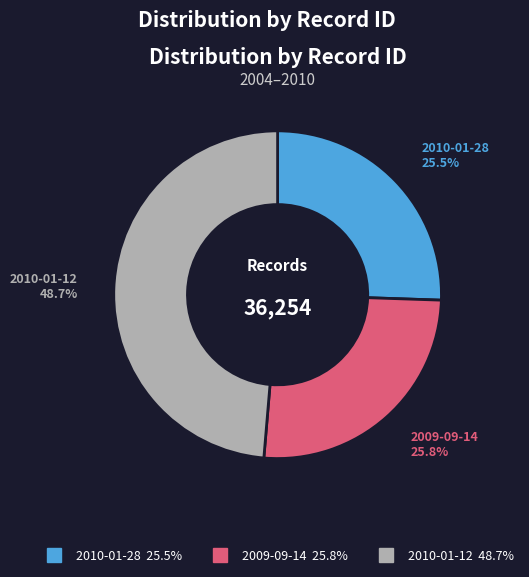

How many segments does this pie chart have?

3